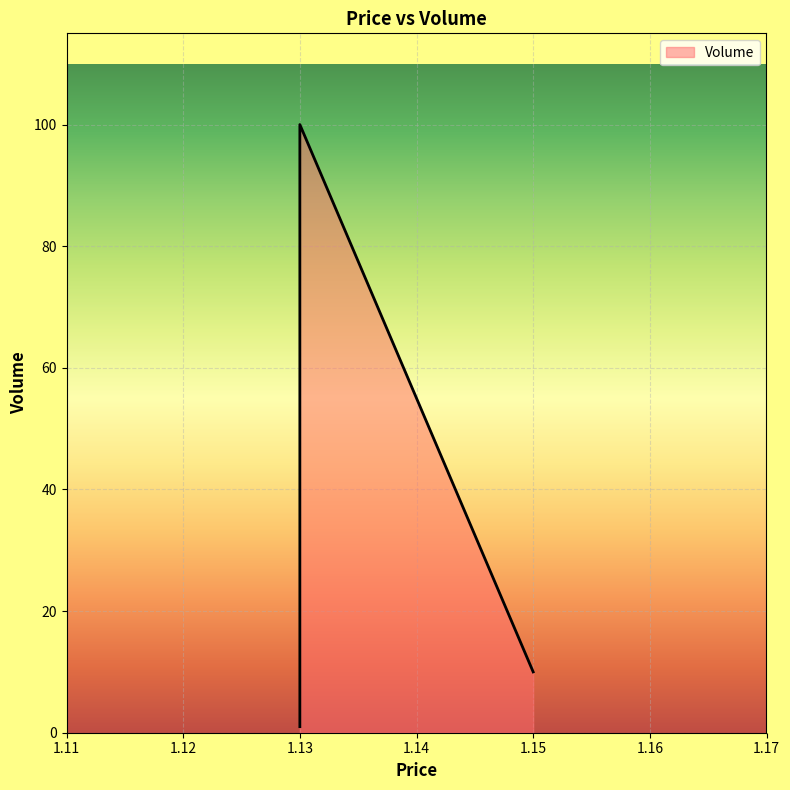

How many lines are shown in the chart?

1